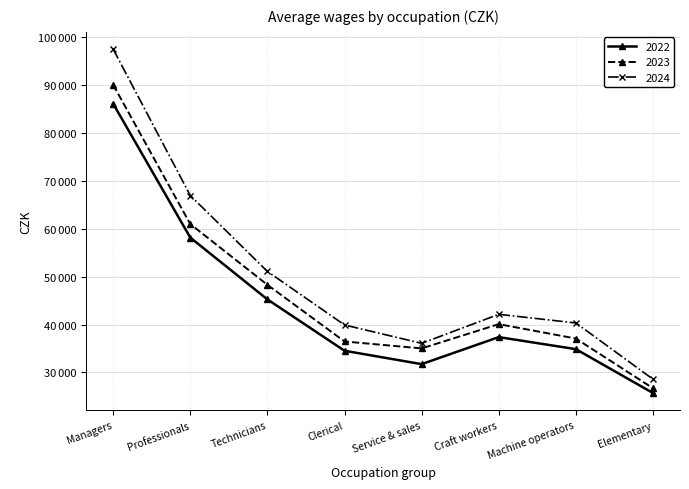

List the series in order of their overall mean, lowest first.

2022, 2023, 2024